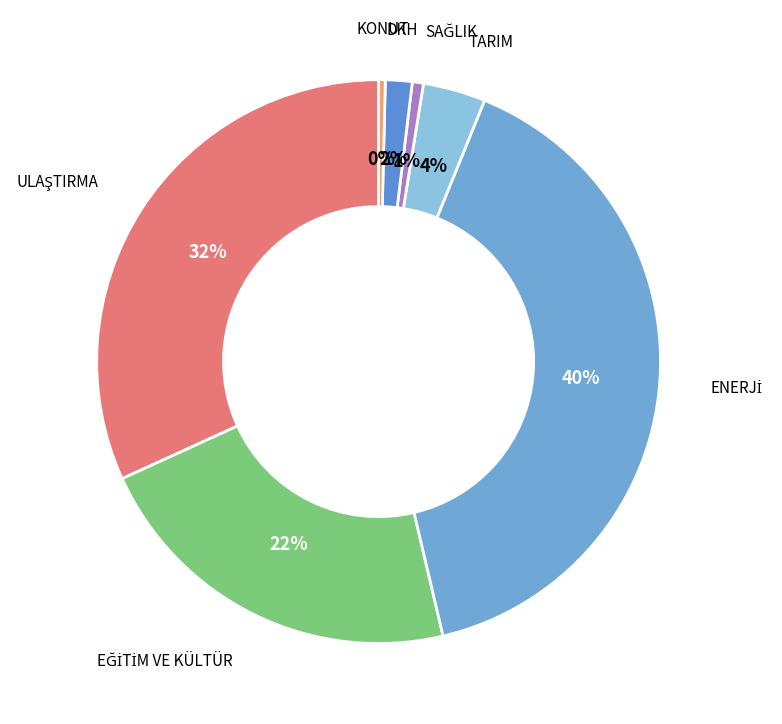

Count the number of slices in the pie.

7